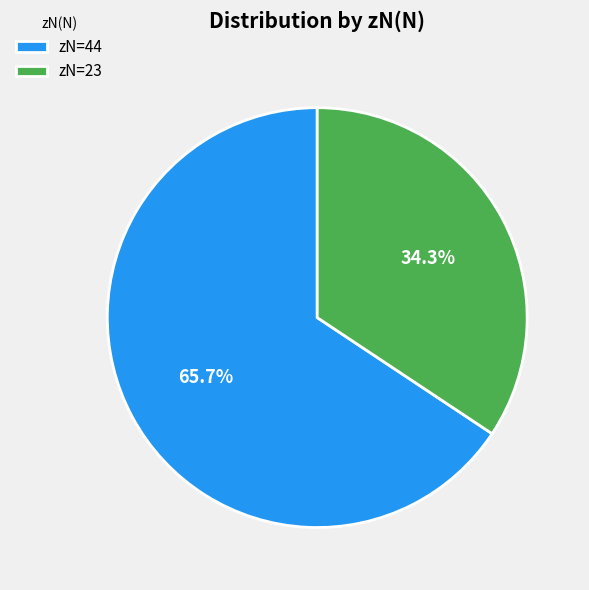

What is the ratio of the value at zN=44 to the value at zN=23?

1.9